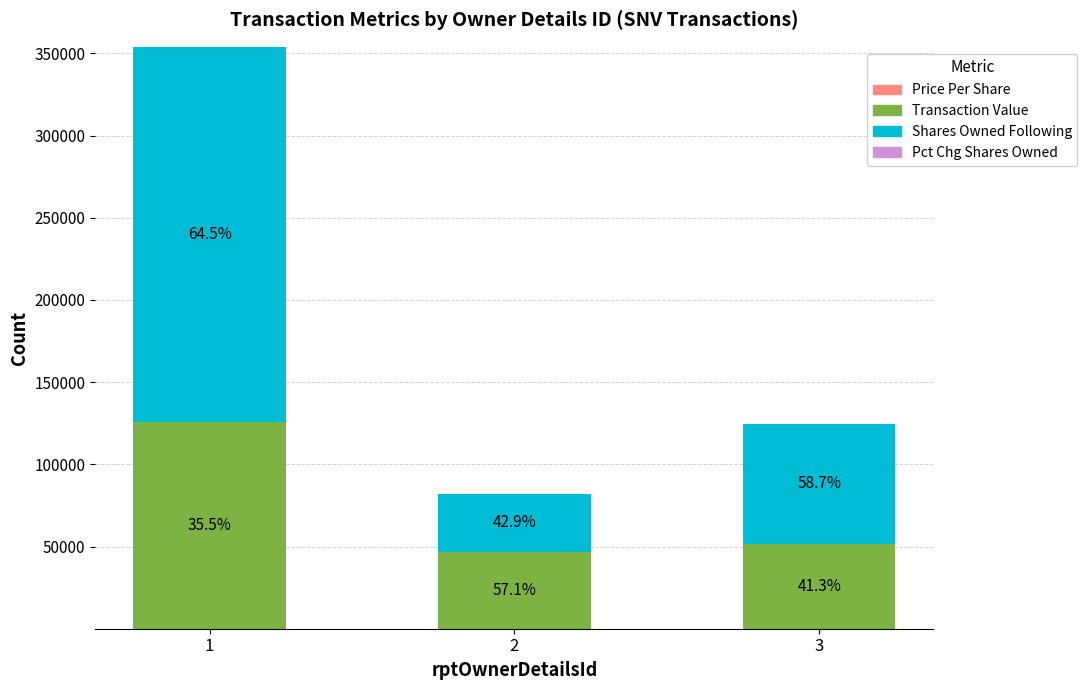

Are the bars horizontal?

No